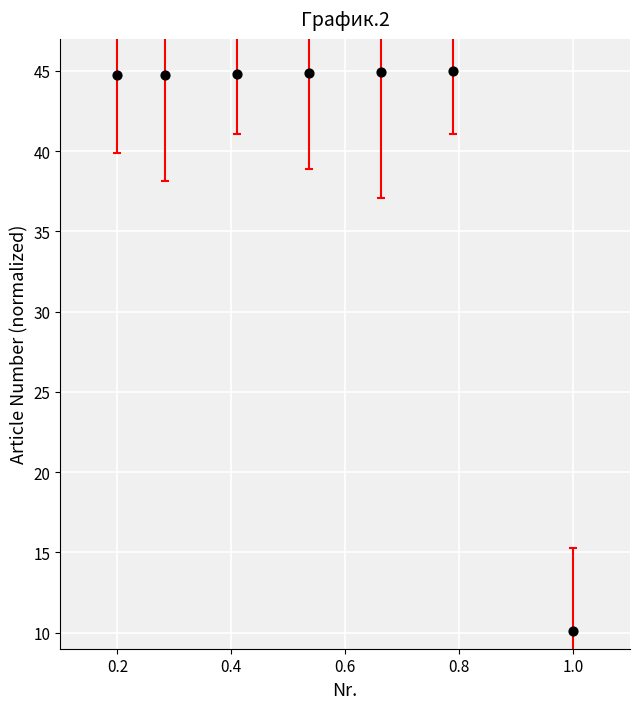

What is the range of Y values (max minus min)?

34.9